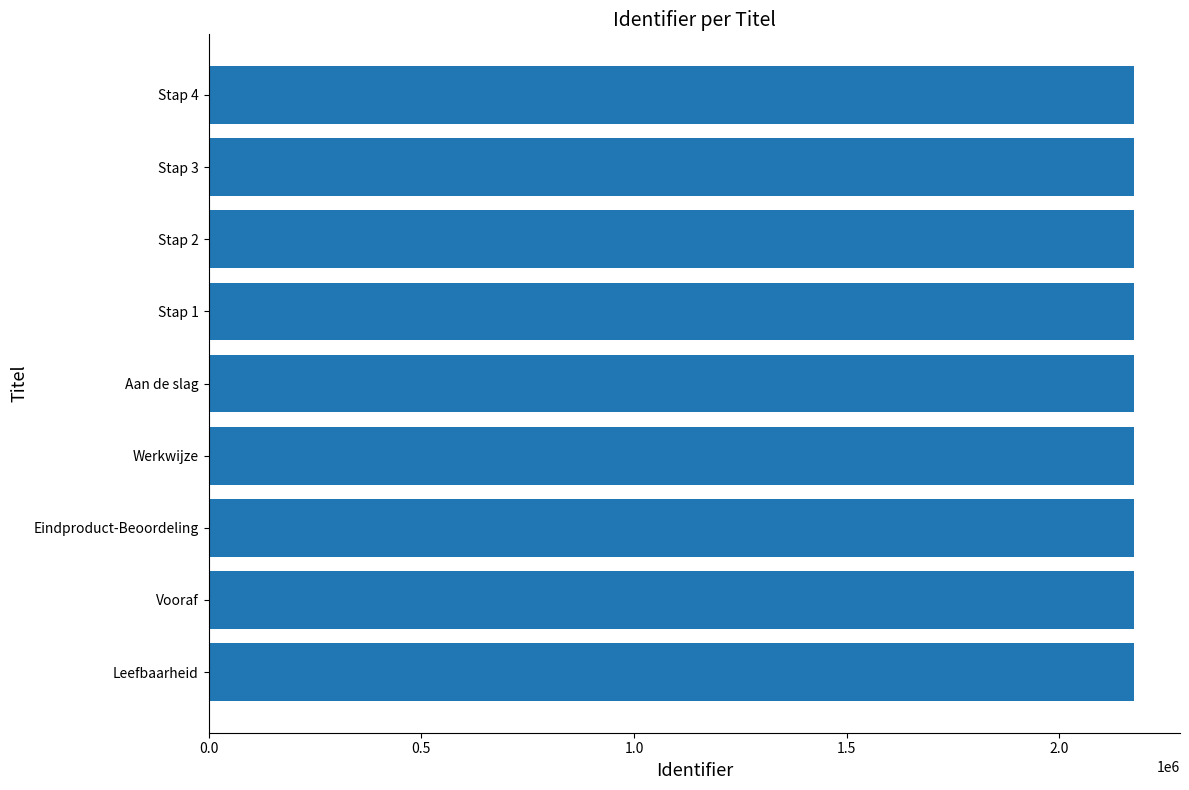

How many bars are there in total?

9